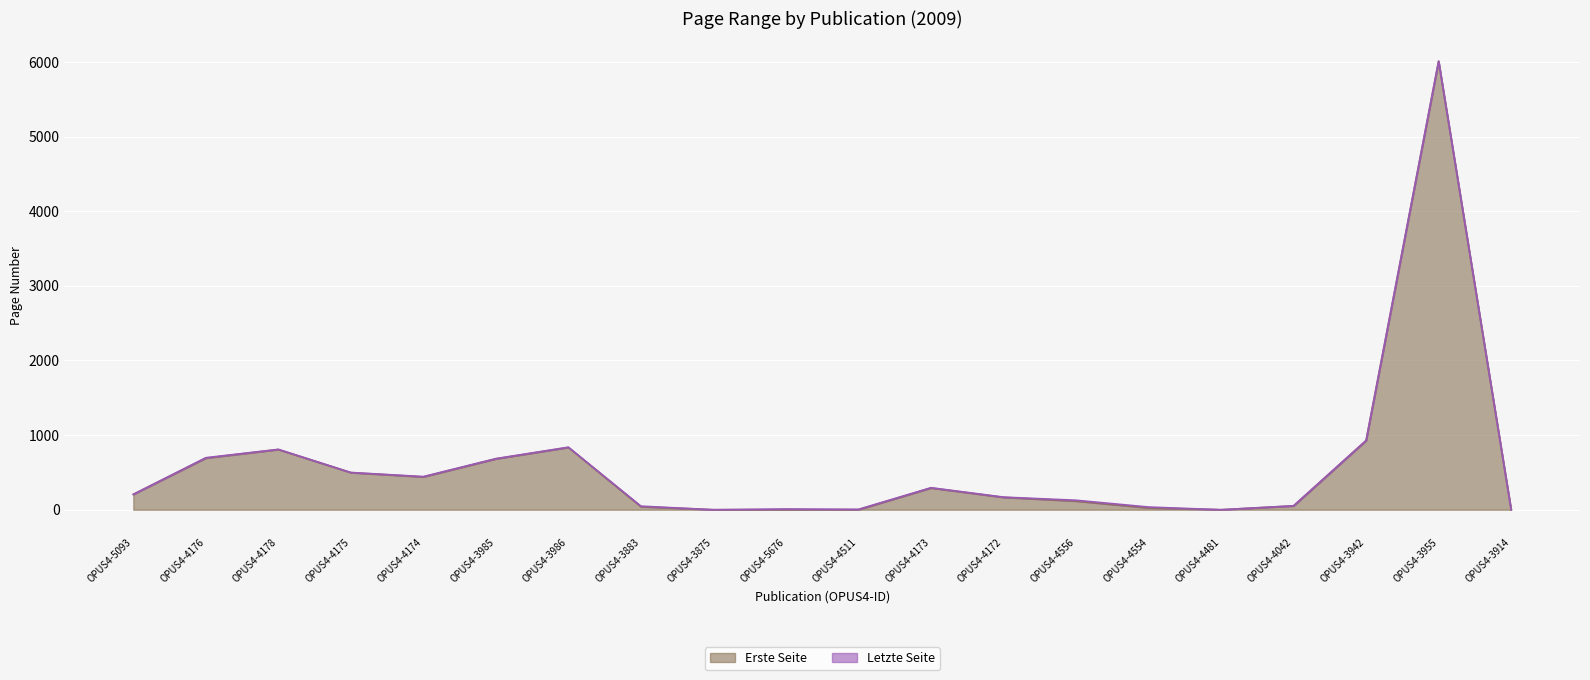

True or false: Erste Seite has a value of 0 at OPUS4-3914.

True